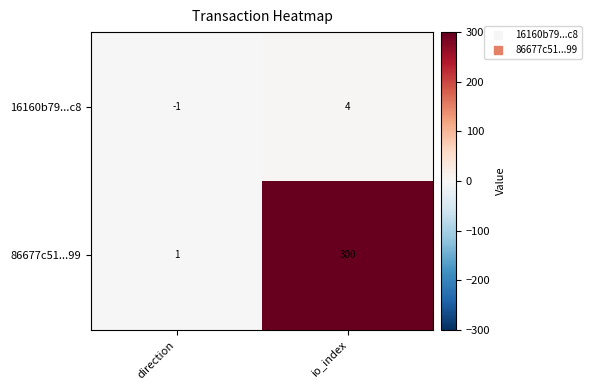

At which category is the sum across all series the highest?

io_index